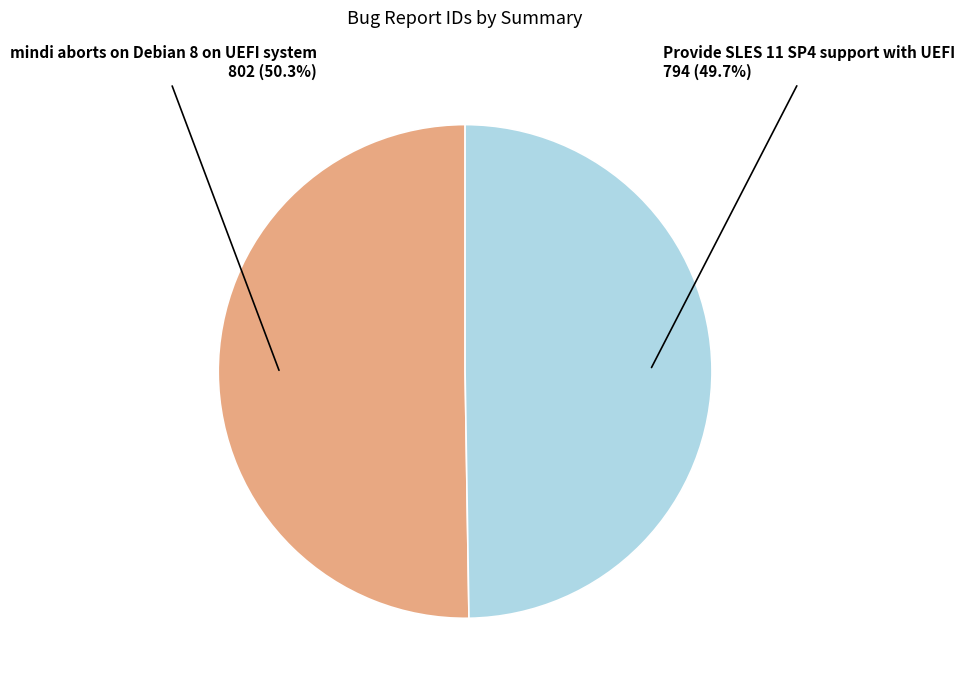

To the nearest percent, what percentage of the pie is mindi aborts on Debian 8 on UEFI system?

50%